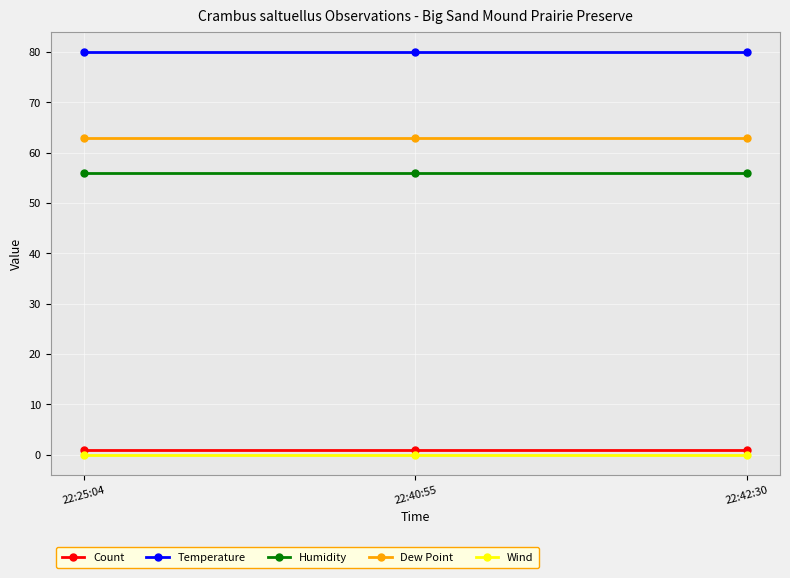

The Dew Point series shows 63 at 22:40:55. True or false?

True